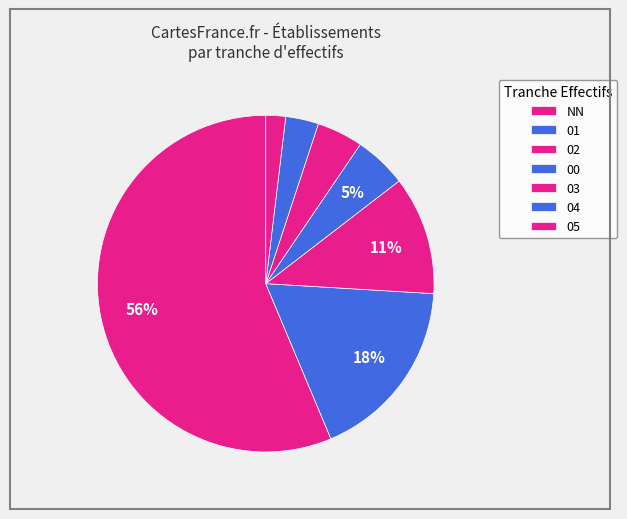

Which category has the biggest portion of the pie?

NN